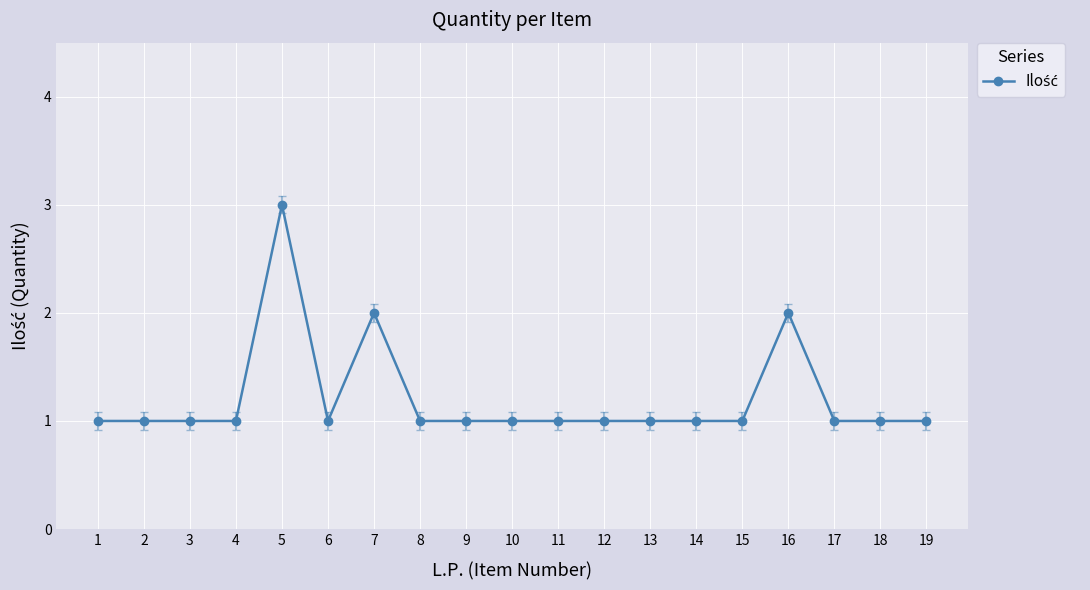

Which has a higher value, 14 or 5?

5